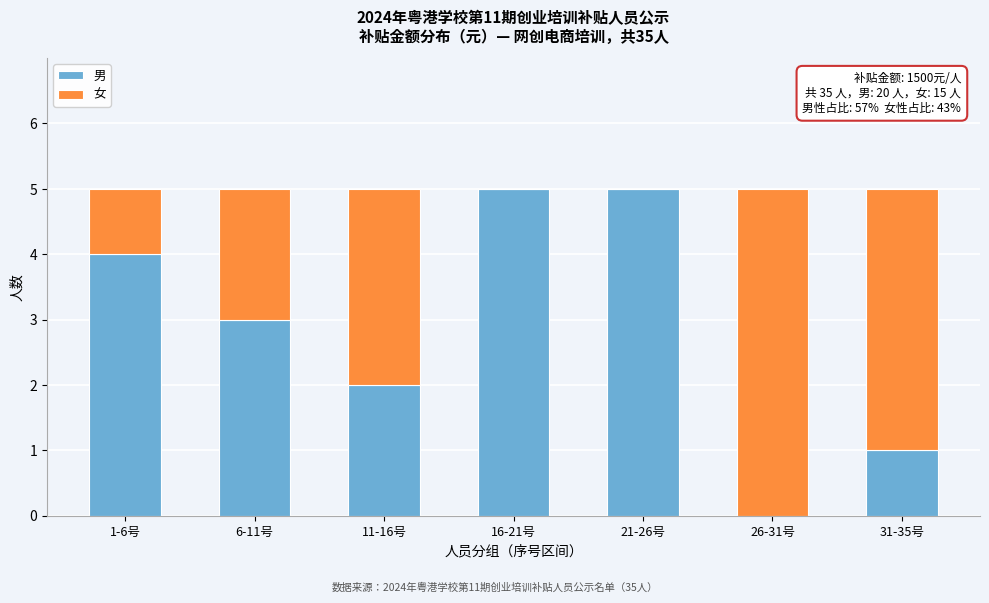

Reading left to right, list the values for the 男 series.

1-6号=4	6-11号=3	11-16号=2	16-21号=5	21-26号=5	26-31号=0	31-35号=1